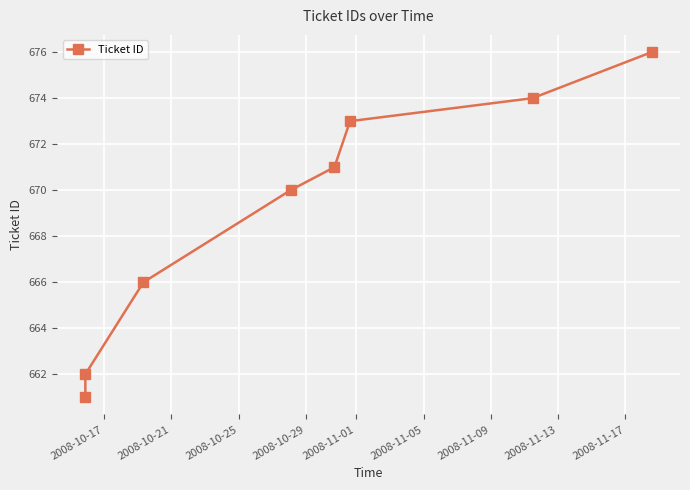

Does the chart have visible grid lines?

Yes